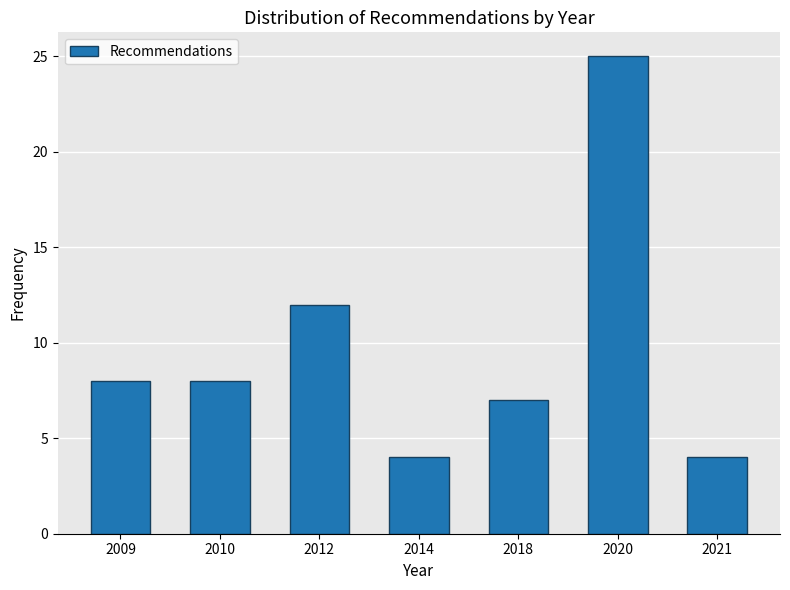

Reading left to right, what are all the values shown in this chart?

2009=8	2010=8	2012=12	2014=4	2018=7	2020=25	2021=4